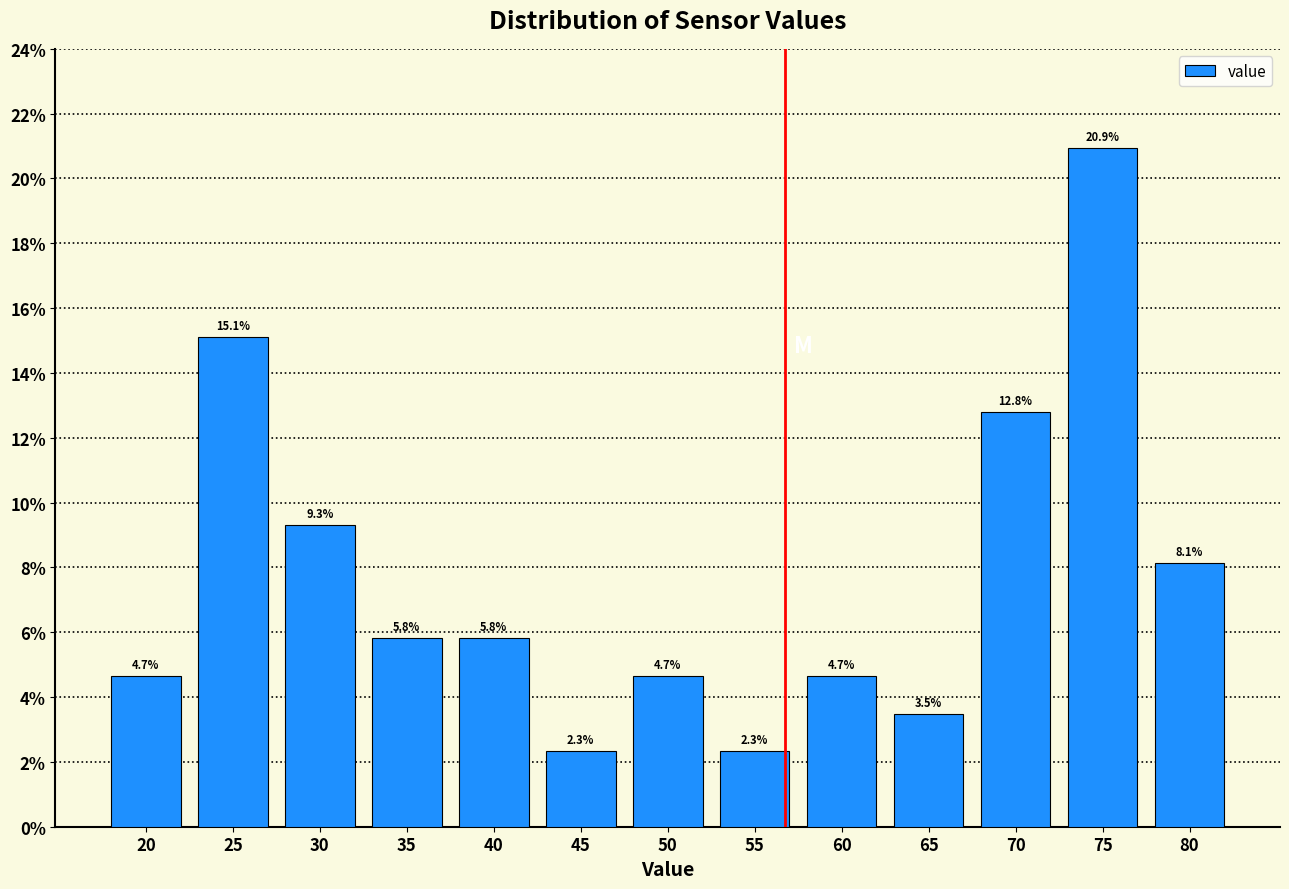

Reading right to left, list all the values displayed in this chart.

8.1	20.9	12.8	3.5	4.7	2.3	4.7	2.3	5.8	5.8	9.3	15.1	4.7